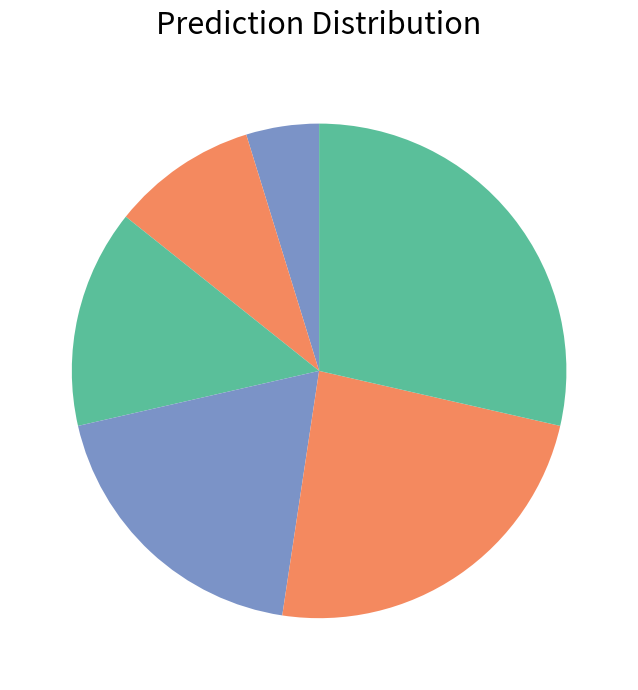

To the nearest percent, what is the average slice percentage?

17%